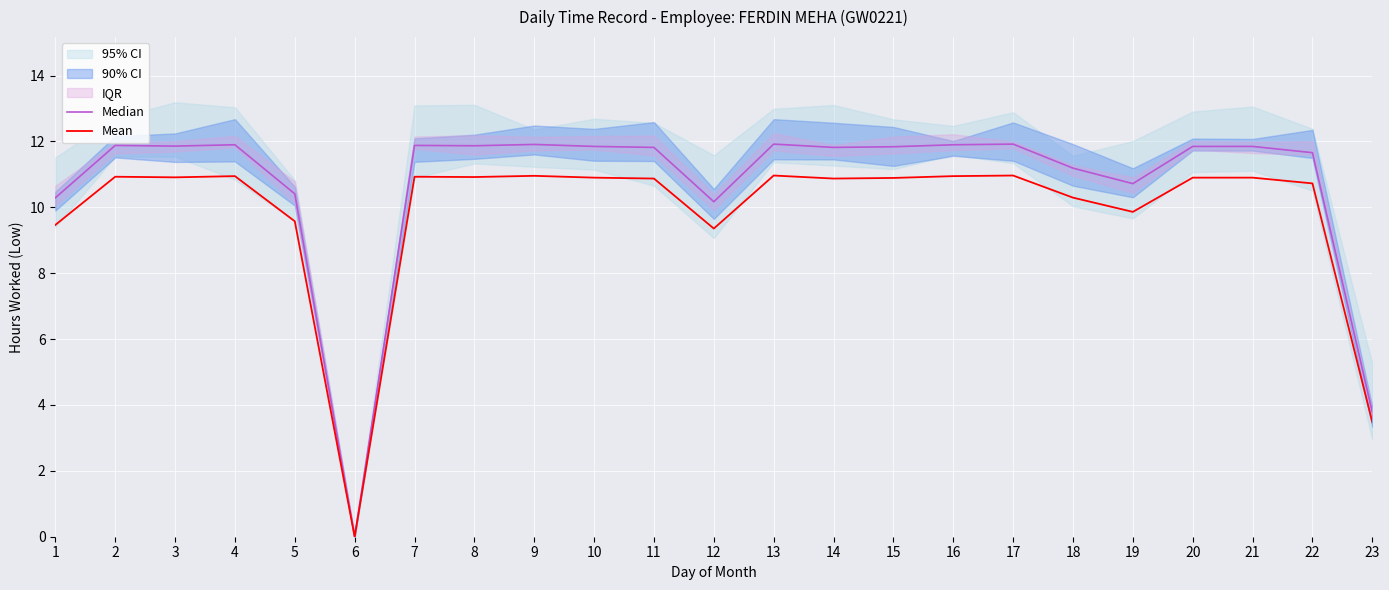

What is the sum of all Mean values?

226.6